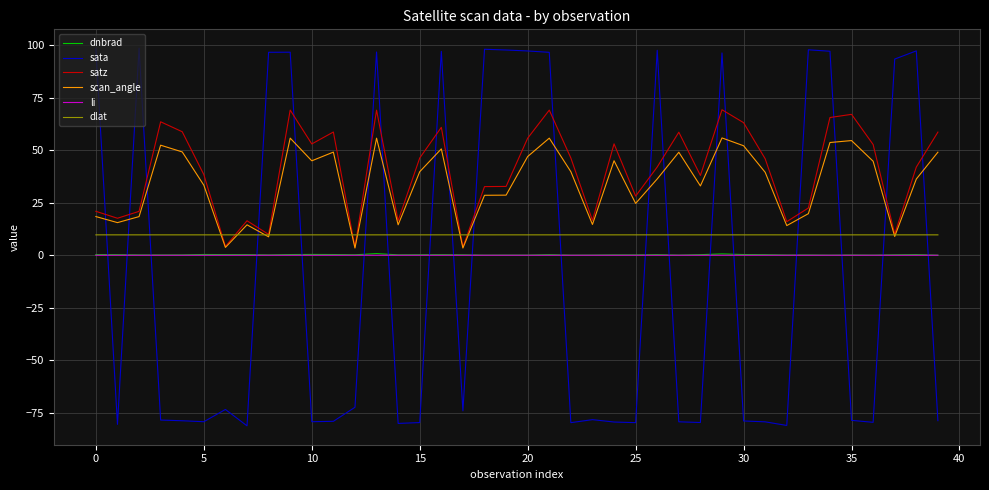

True or false: dlat and li cross at least once.

False